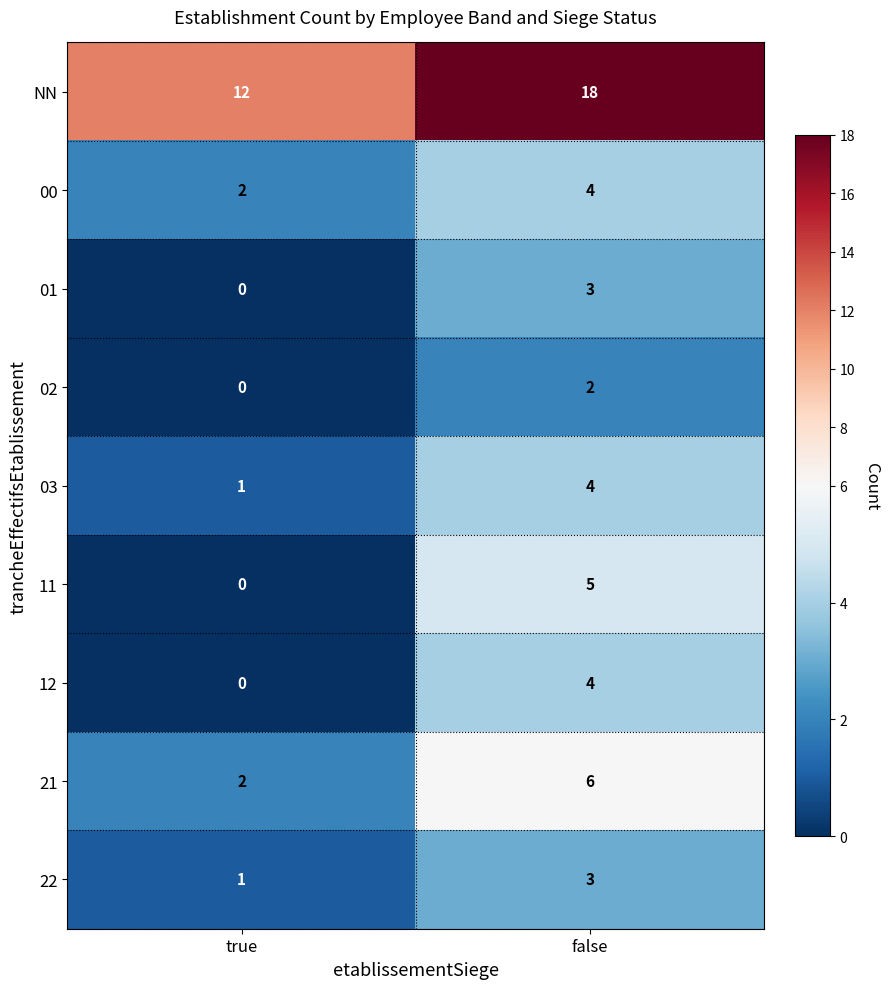

List the labels in order of 00 value, smallest first.

true, false